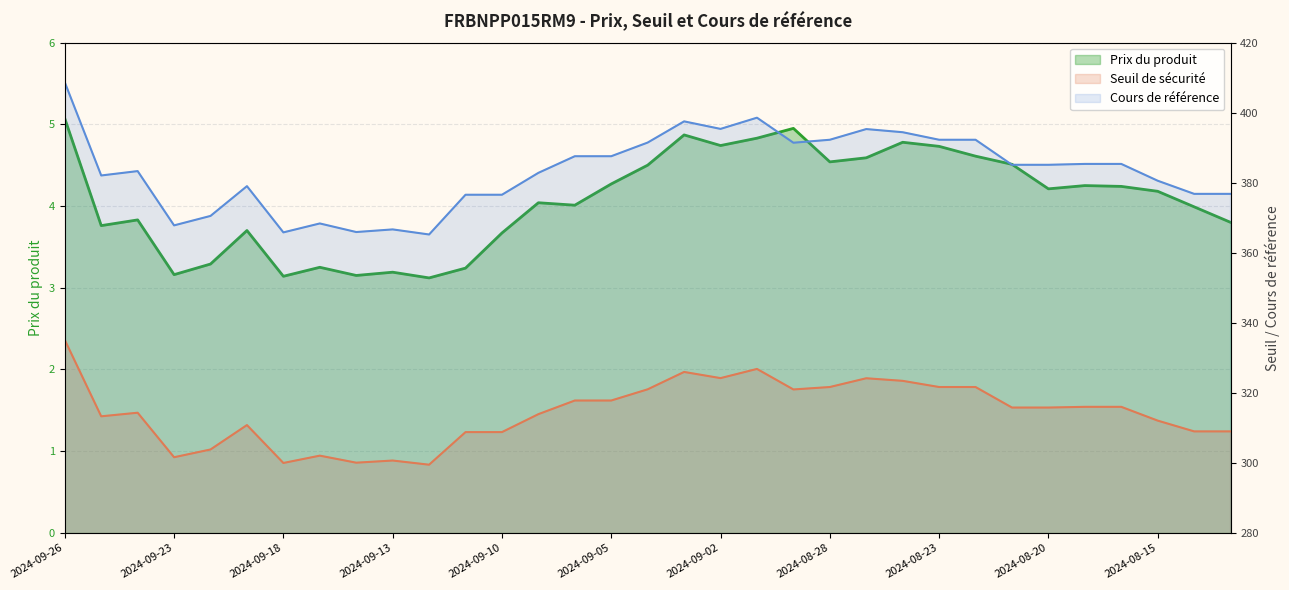

What is the difference between the Prix du produit values at 2024-08-23 and 2024-08-22?

0.1